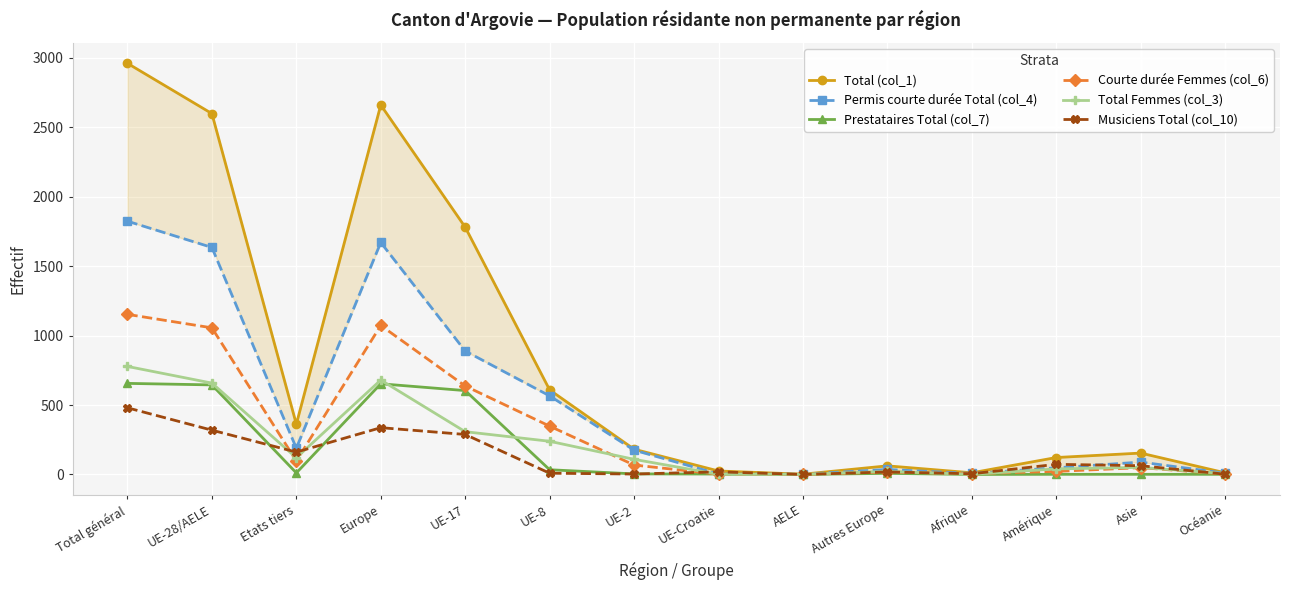

In Total (col_1), how many points are higher than both neighbors (excluding endpoints)?

3